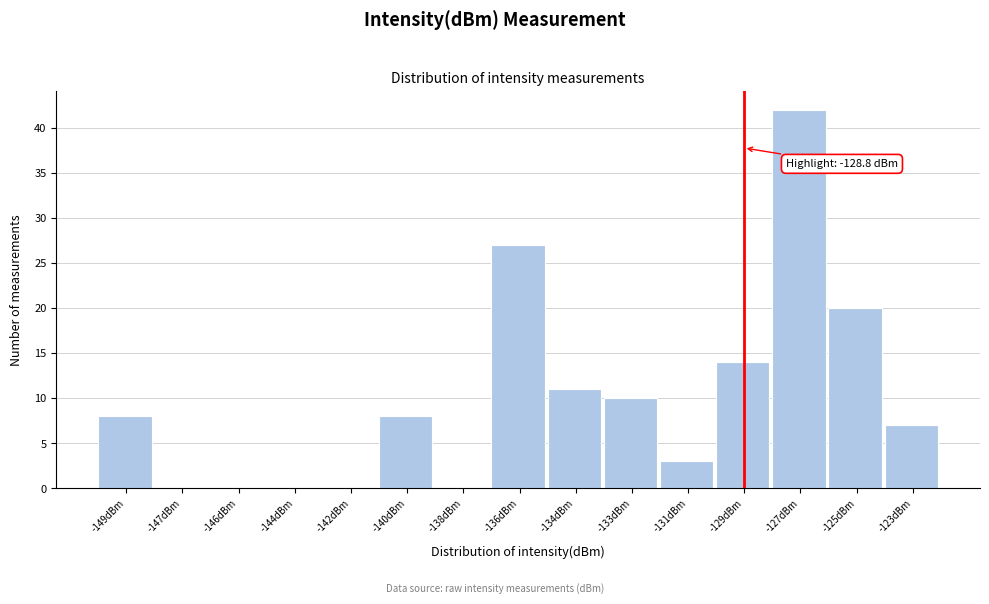

Reading right to left, extract all data points from this chart.

-123dBm=7	-125dBm=20	-127dBm=42	-129dBm=14	-131dBm=3	-133dBm=10	-134dBm=11	-136dBm=27	-138dBm=0	-140dBm=8	-142dBm=0	-144dBm=0	-146dBm=0	-147dBm=0	-149dBm=8